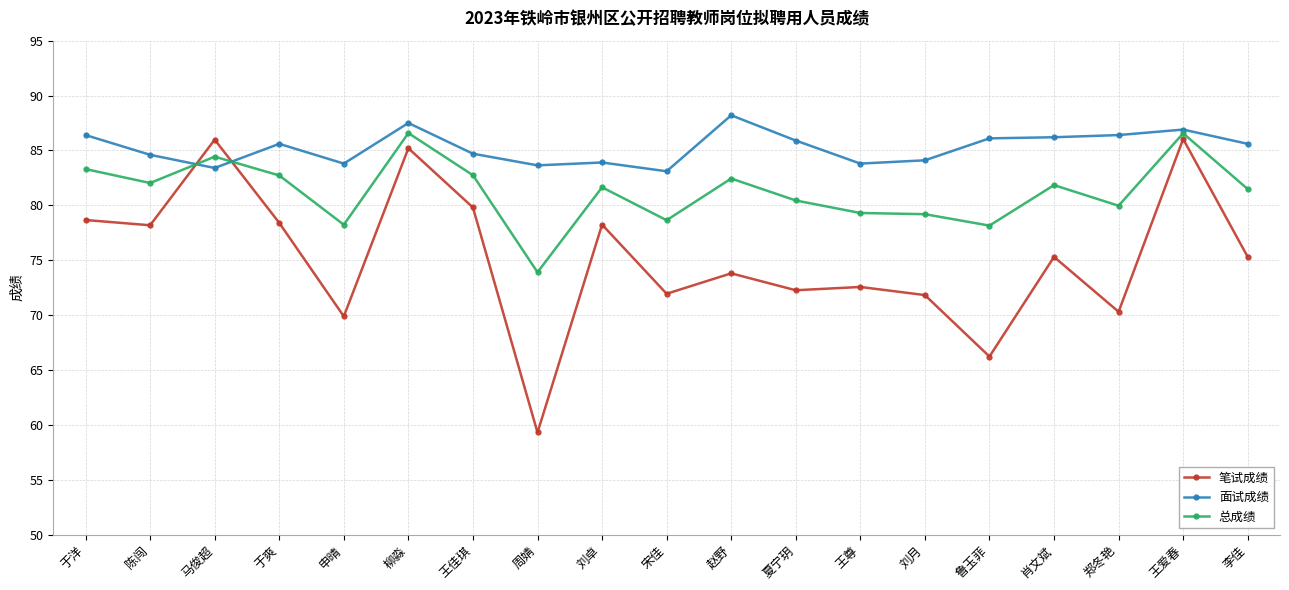

What is the label of the 2nd point from the right?

王爱春